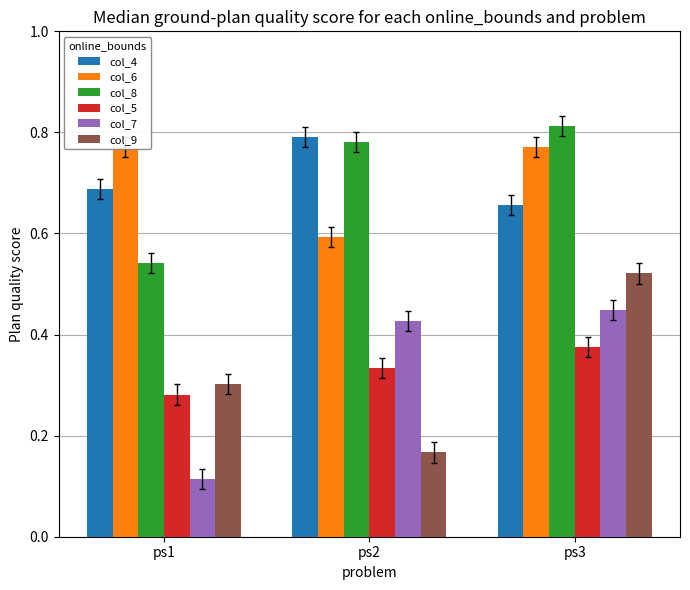

Are the bars grouped side by side (vs. stacked)?

Yes